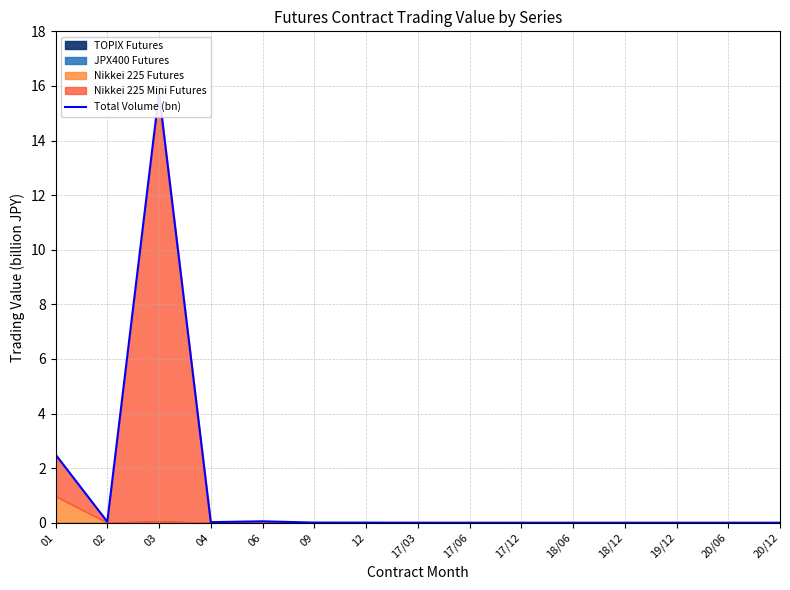

Is it true that the value at 17/06 is 0.0?

True